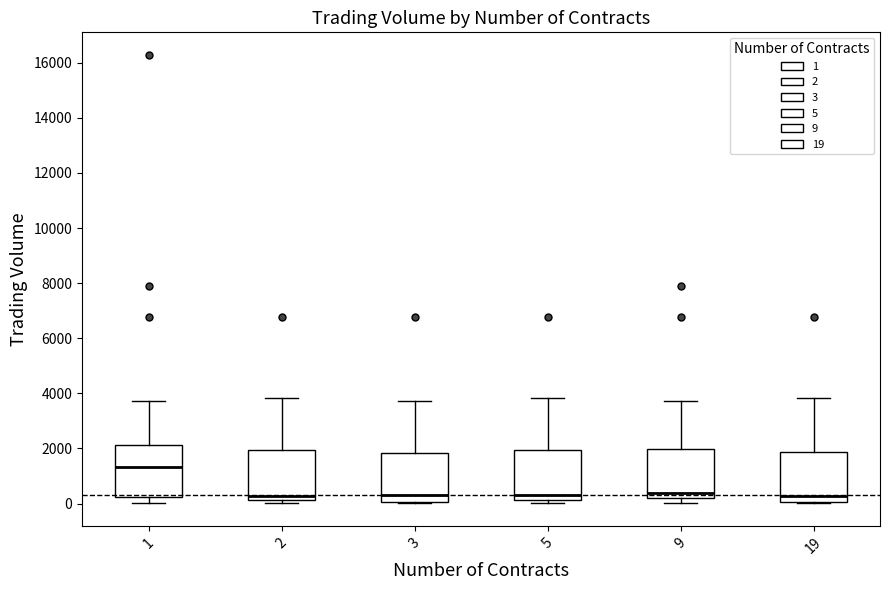

Reading left to right, read every box against the y-axis: the position of its median line, the range the box covers, and the ends of its whiskers. The values are not printed on the chart, so give them approximately, as read against the axis.

1: median 1400, box 200 to 2200, whiskers 0 to 3800
2: median 200 (just above the box's lower edge), box 200 to 2000, whiskers 0 to 3800
3: median 400, box 0 to 1800, whiskers 0 to 3800
5: median 400, box 200 to 2000, whiskers 0 to 3800
9: median 400, box 200 to 2000, whiskers 0 to 3800
19: median 200, box 0 to 1800, whiskers 0 to 3800